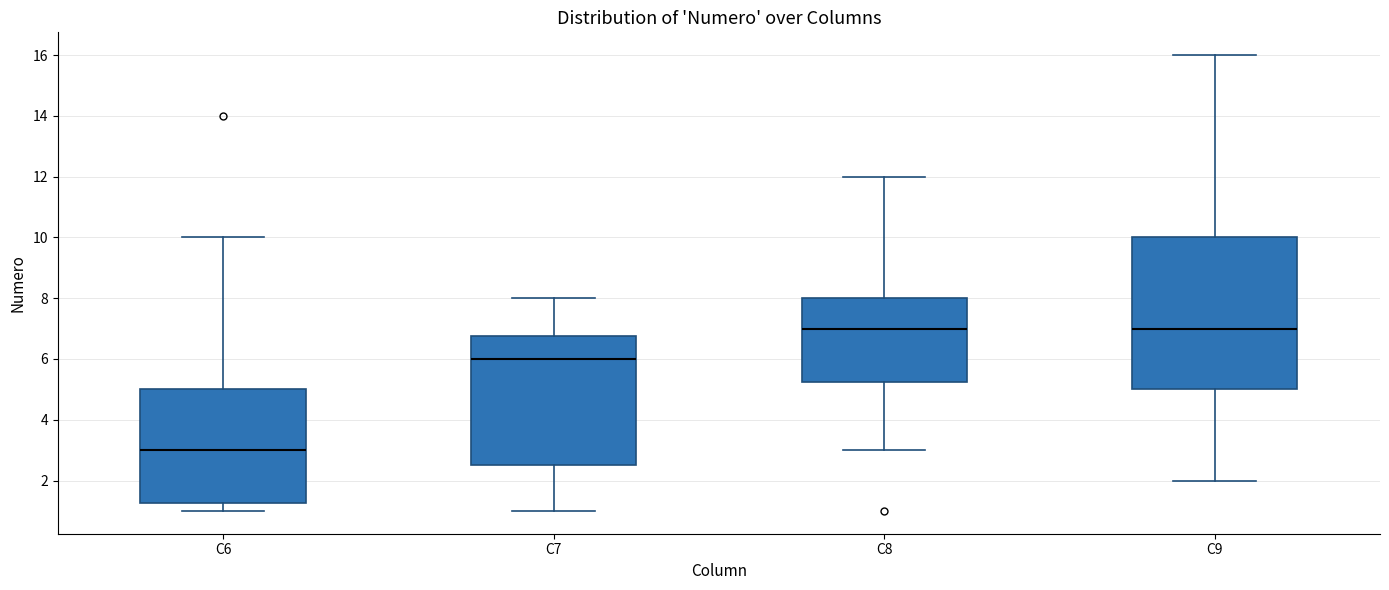

Which box has the lowest median line?

C6